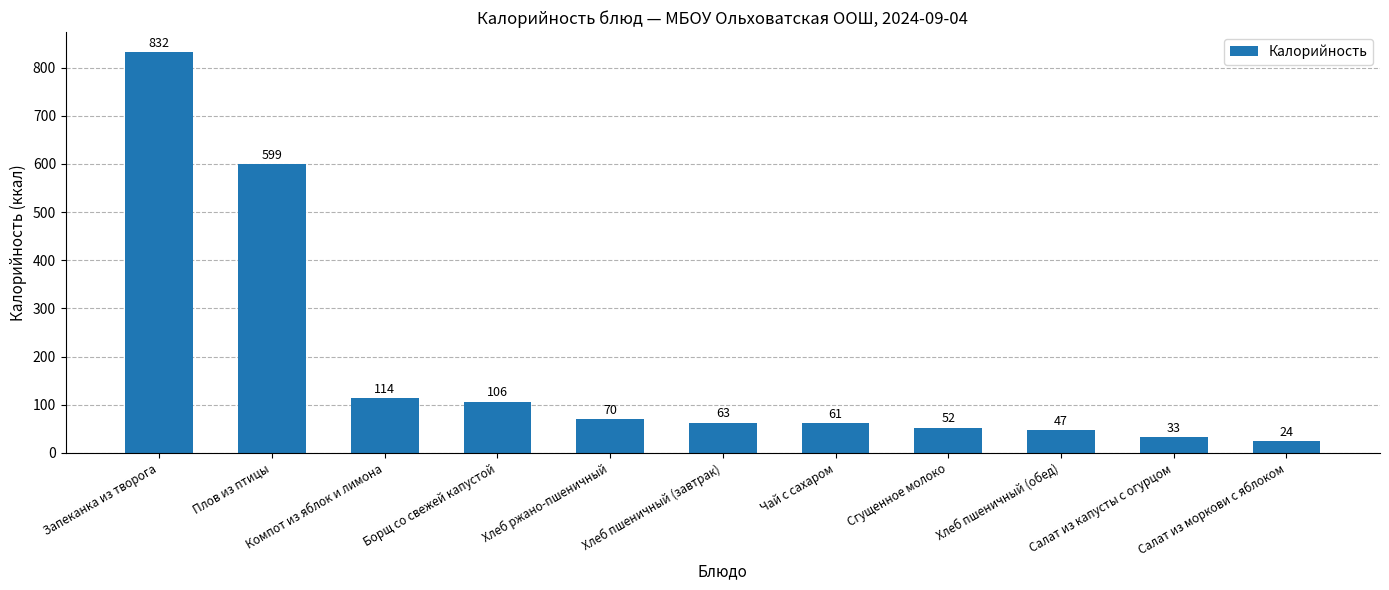

What is the difference between the values at Салат из моркови с яблоком and Компот из яблок и лимона?

90